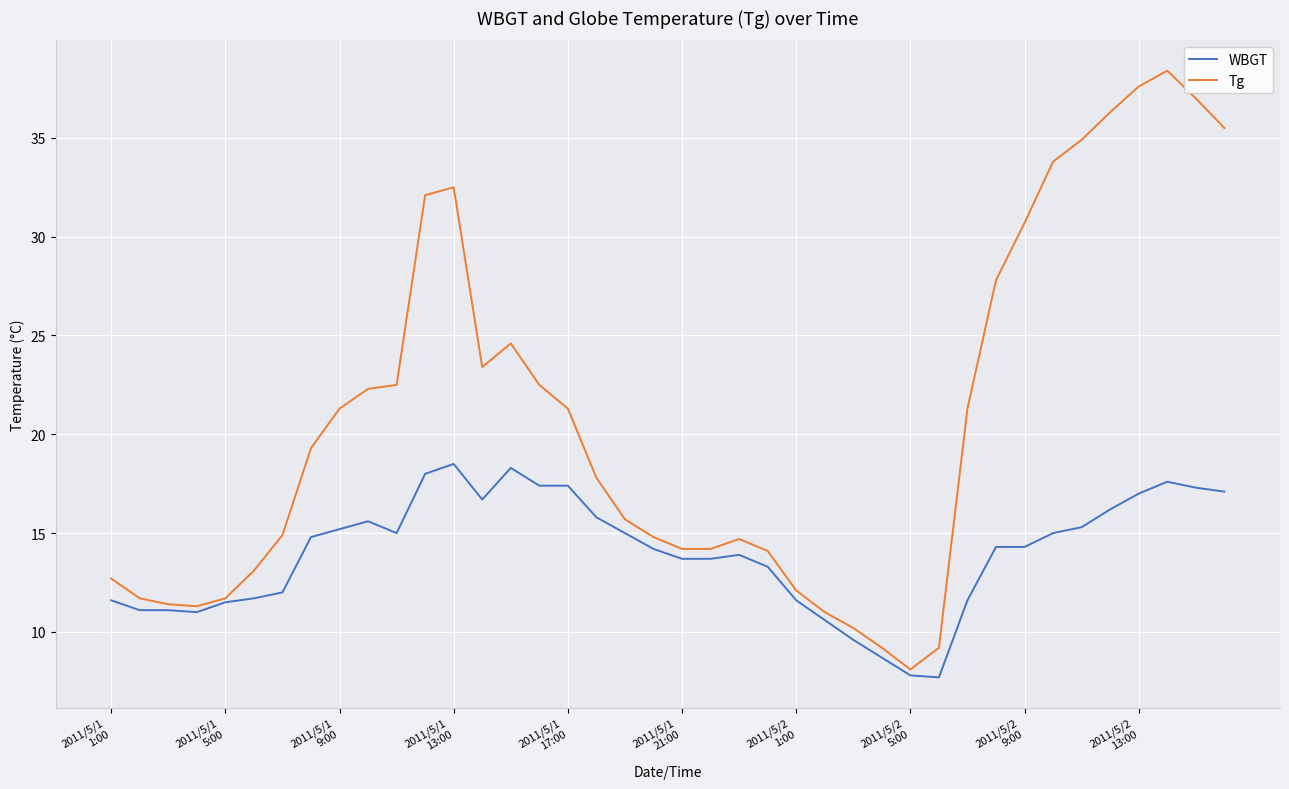

Which series has the largest range (max minus min)?

Tg